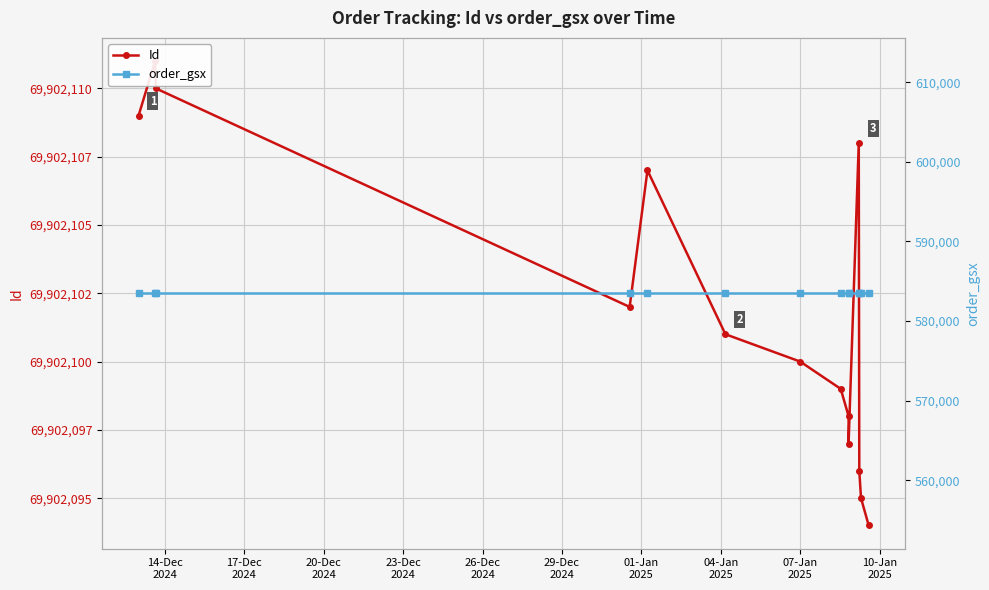

The value of Id at 11 is 34190531. True or false?

False